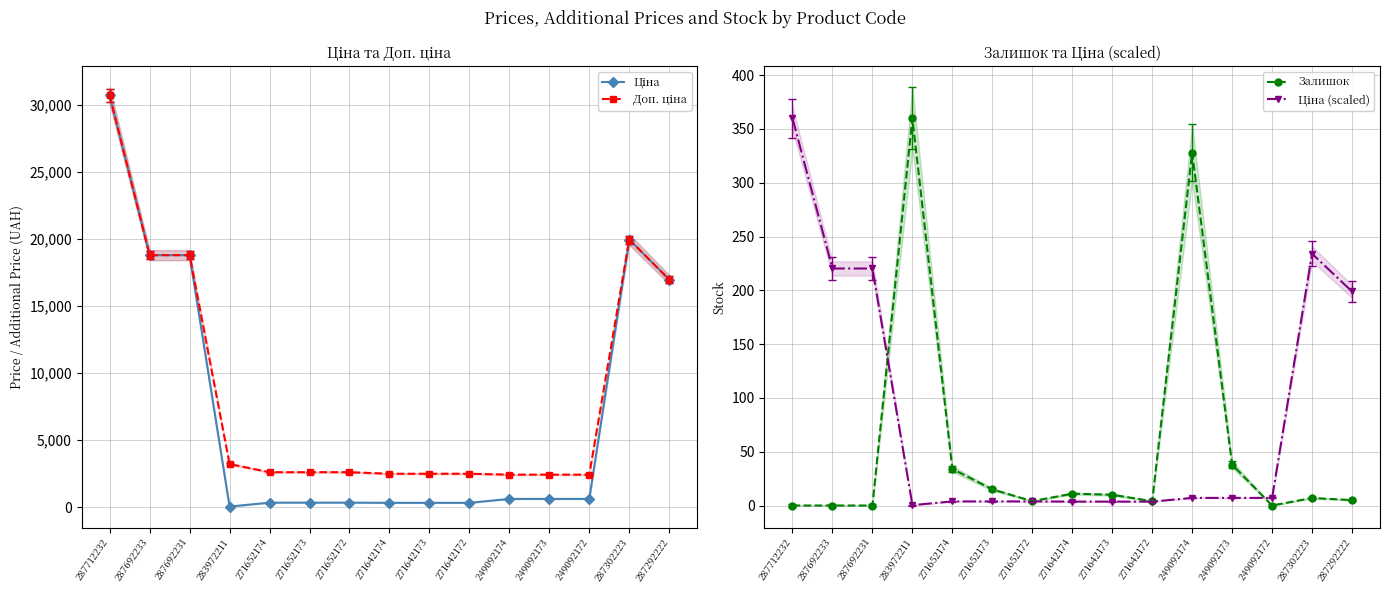

Reading right to left, extract all data points from this chart.

Ціна: 16976.3	19964.2	603.7	603.7	603.7	310.3	310.3	310.3	324.8	324.8	324.8	32.0	18796.8	18796.8	30717.1
Доп. ціна: 16976.3	19964.2	2414.8	2414.8	2414.8	2482.4	2482.4	2482.4	2598.3	2598.3	2598.3	3205.0	18796.8	18796.8	30717.1
Залишок: 5.0	7.0	0.0	38.0	328.0	4.0	10.0	11.0	4.0	15.0	34.0	360.0	0.0	0.0	0.0
Ціна (scaled): 199.0	234.0	7.1	7.1	7.1	3.6	3.6	3.6	3.8	3.8	3.8	0.4	220.3	220.3	360.0